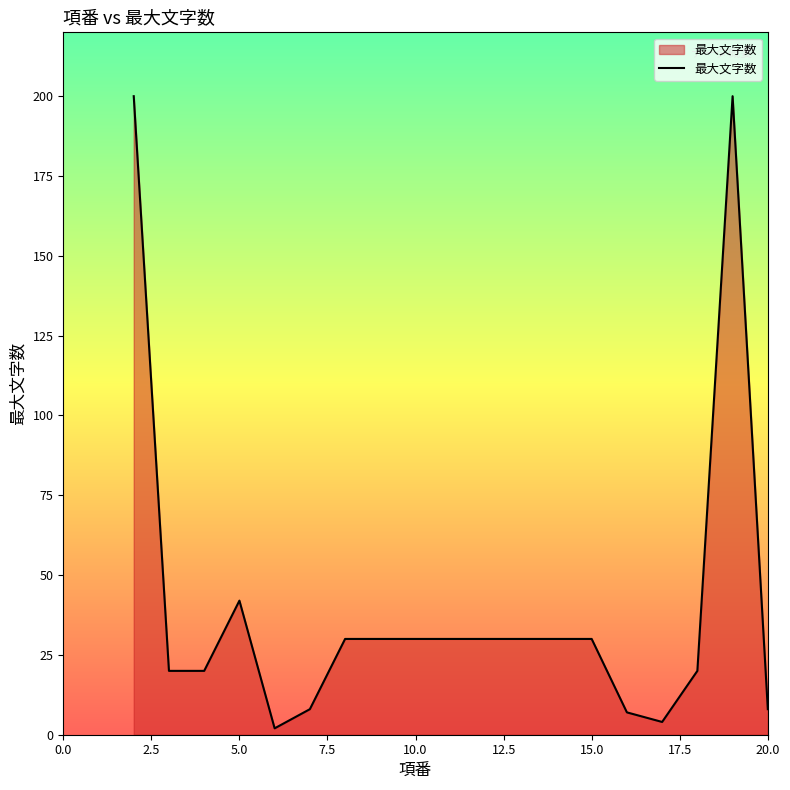

What is the difference between the maximum and minimum values?

198